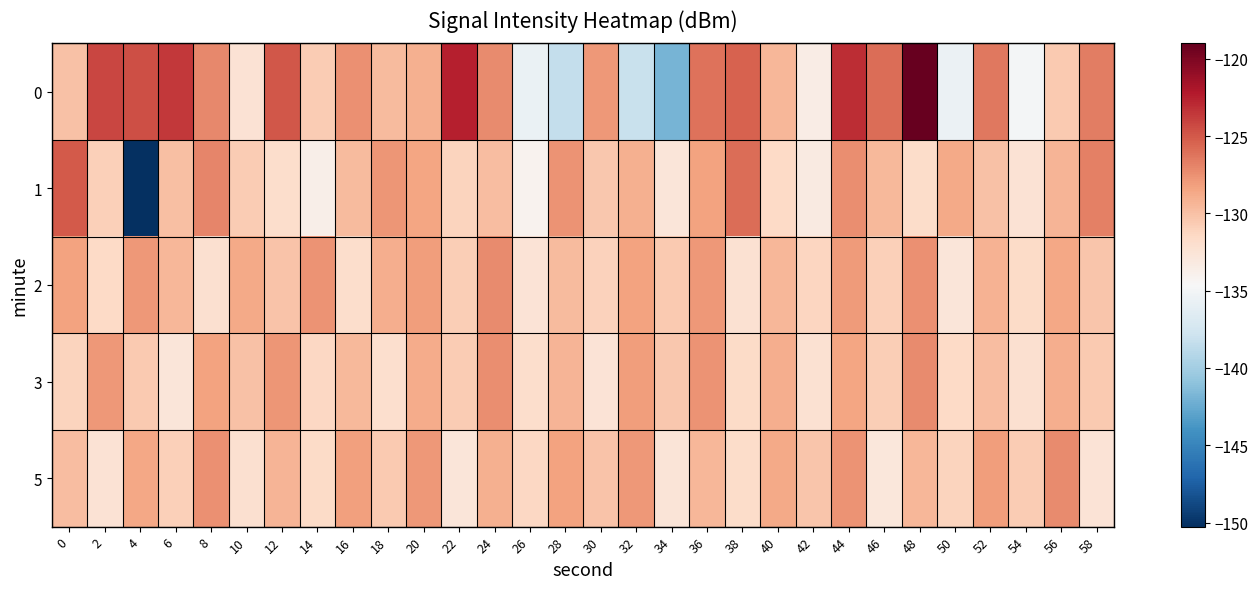

List the series in order of their peak value, highest first.

0, 1, 3, 2, 5